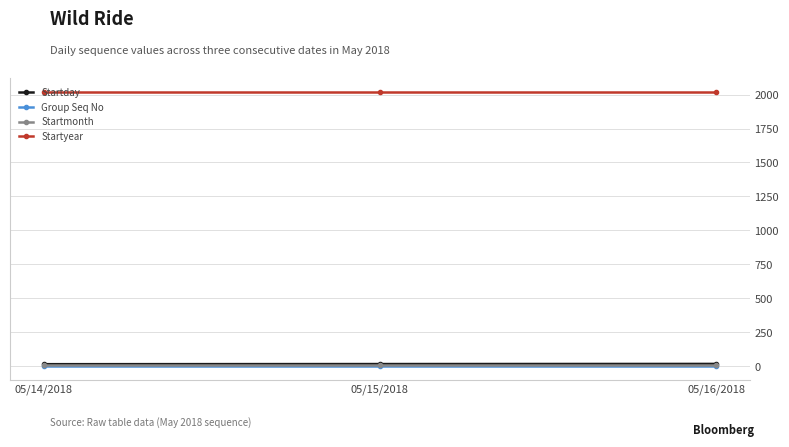

Does the chart have visible grid lines?

Yes